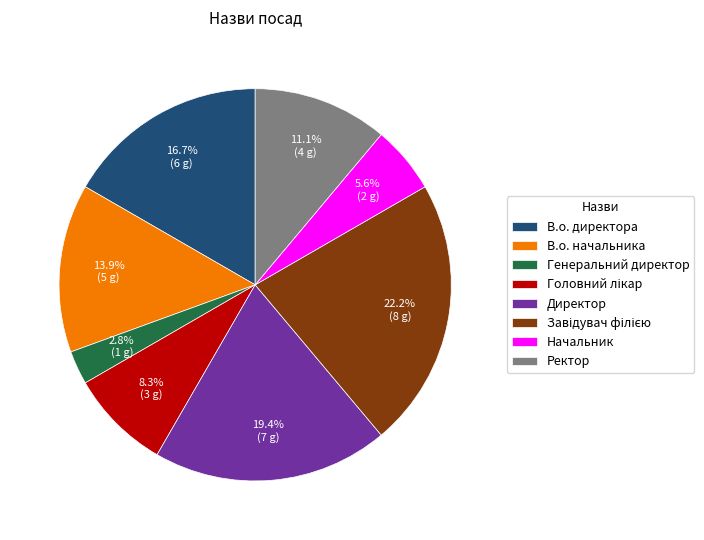

To the nearest percent, what portion does В.о. начальника represent?

14%